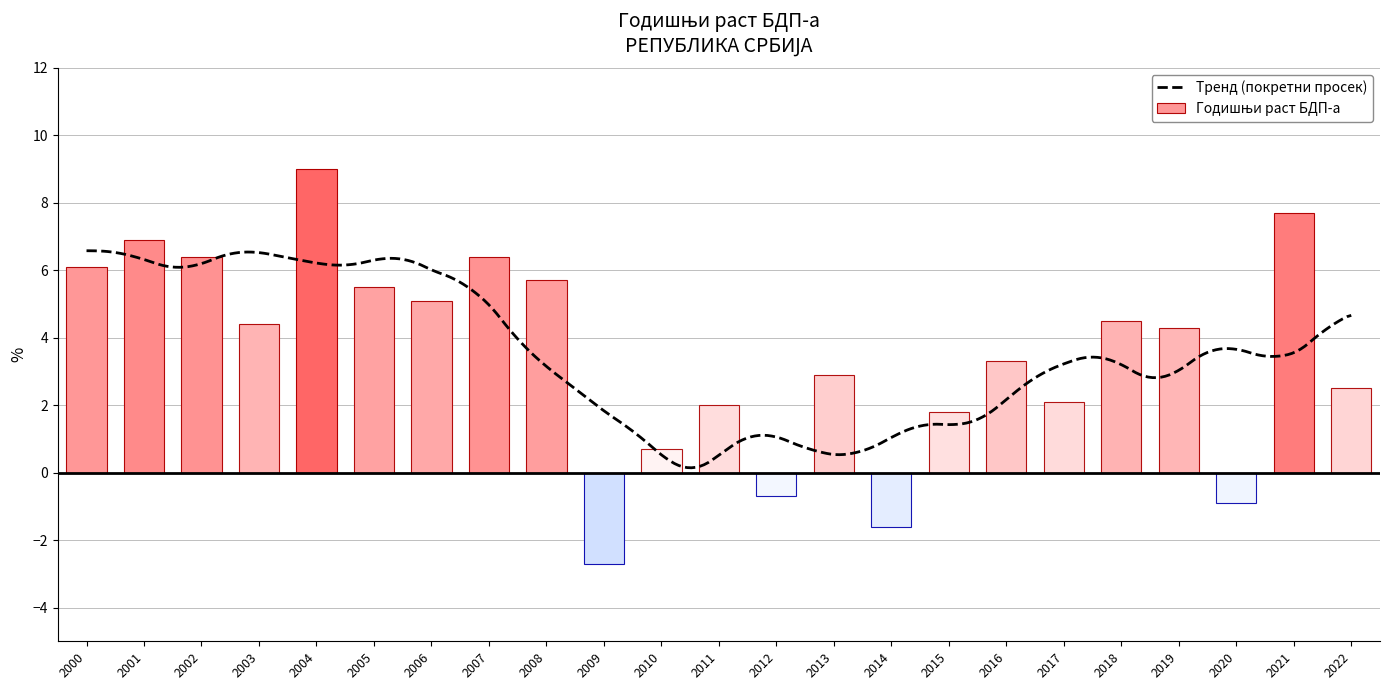

What is the value of the 11th bar from the left?

0.7